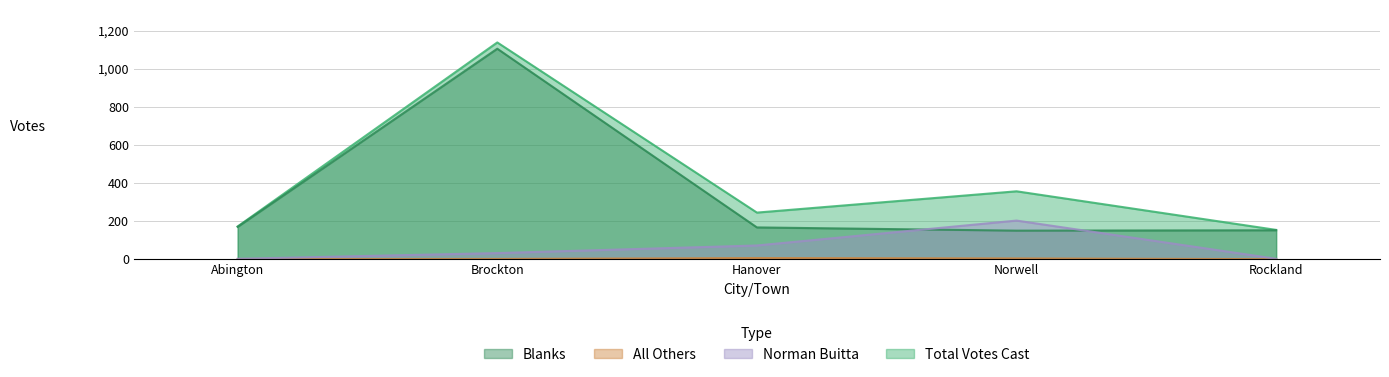

What is the highest value of the Norman Buitta series?

203